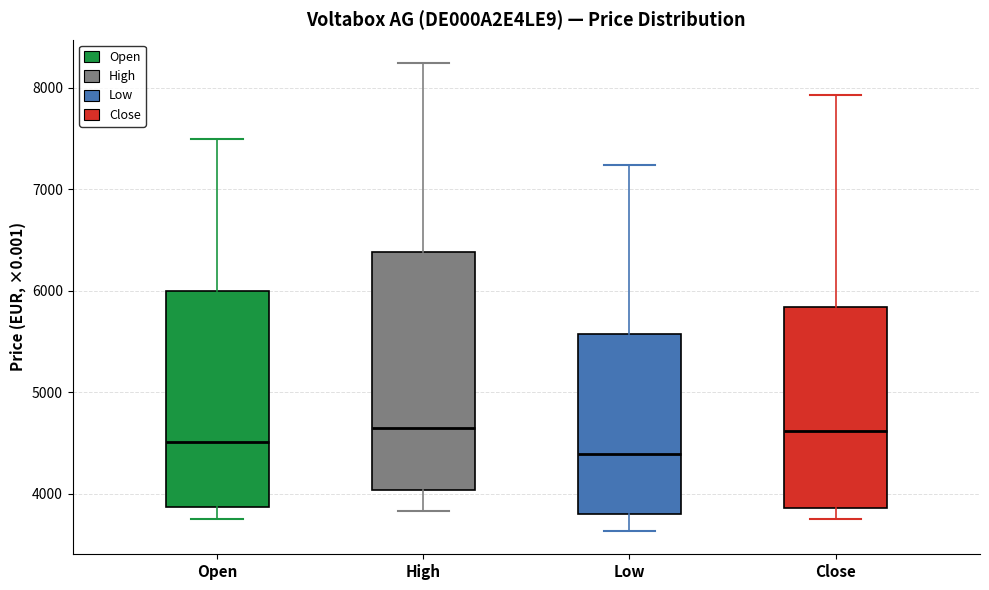

Reading left to right, read every box against the y-axis: the position of its median line, the range the box covers, and the ends of its whiskers. The values are not printed on the chart, so give them approximately, as read against the axis.

Open: median 4500, box 3900 to 6000, whiskers 3800 to 7500
High: median 4700, box 4000 to 6400, whiskers 3800 to 8200
Low: median 4400, box 3800 to 5600, whiskers 3600 to 7200
Close: median 4600, box 3900 to 5800, whiskers 3800 to 7900